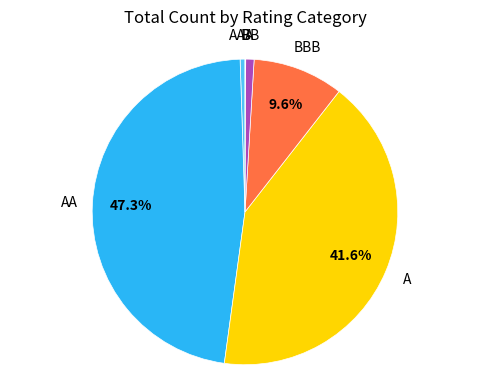

Does any single category account for the majority?

No